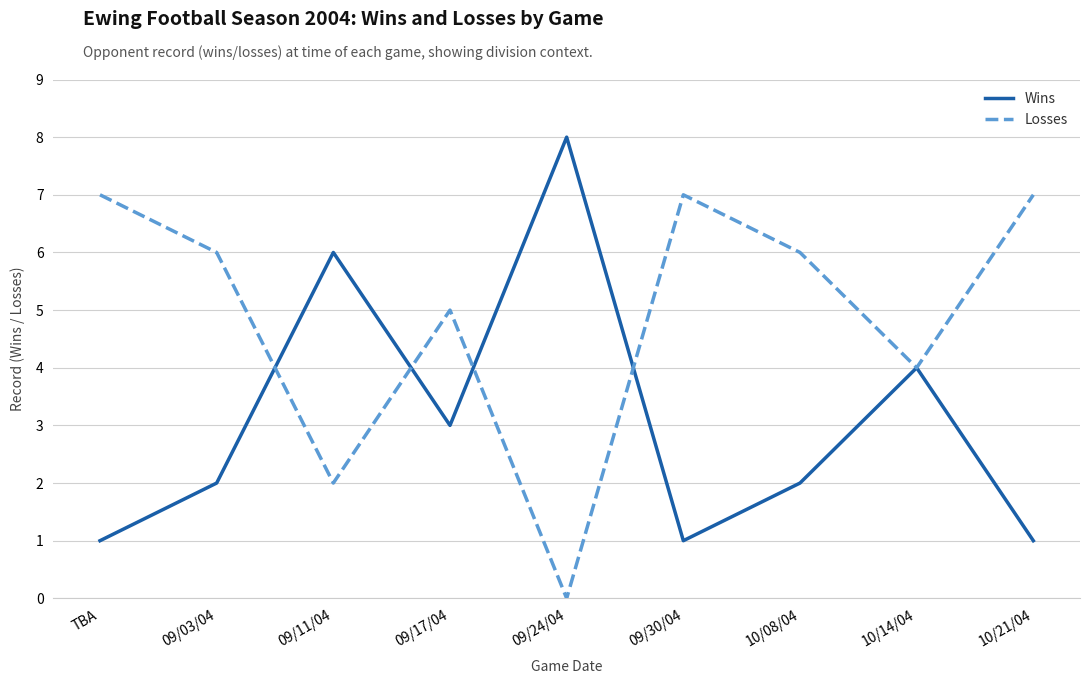

Which series ends up on top after the final intersection of Wins and Losses?

Losses